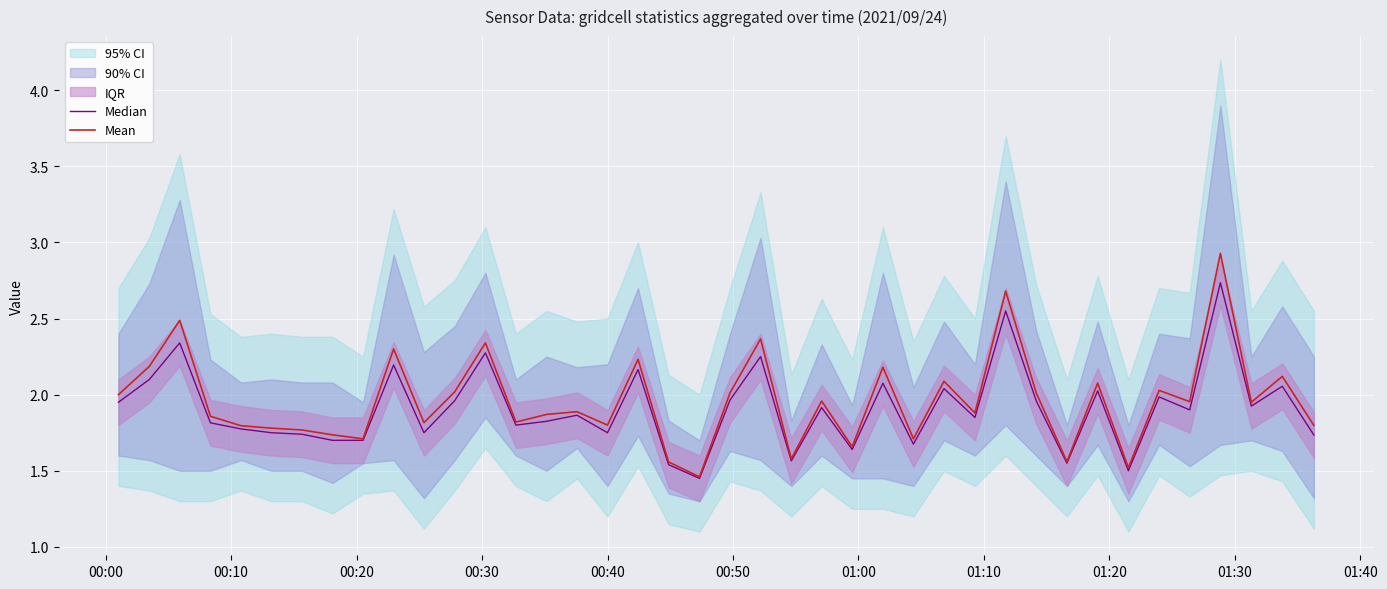

What is the value of the Mean point at the 27th from the left?

1.7